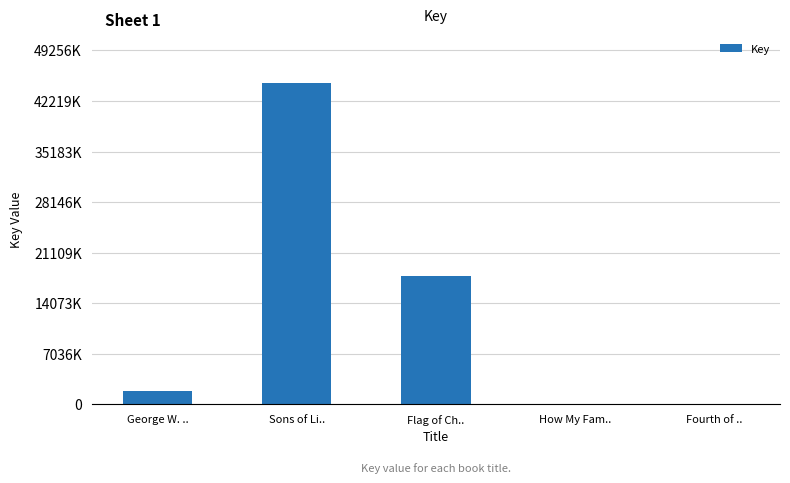

Which category has the highest value across all series?

Sons of Li..